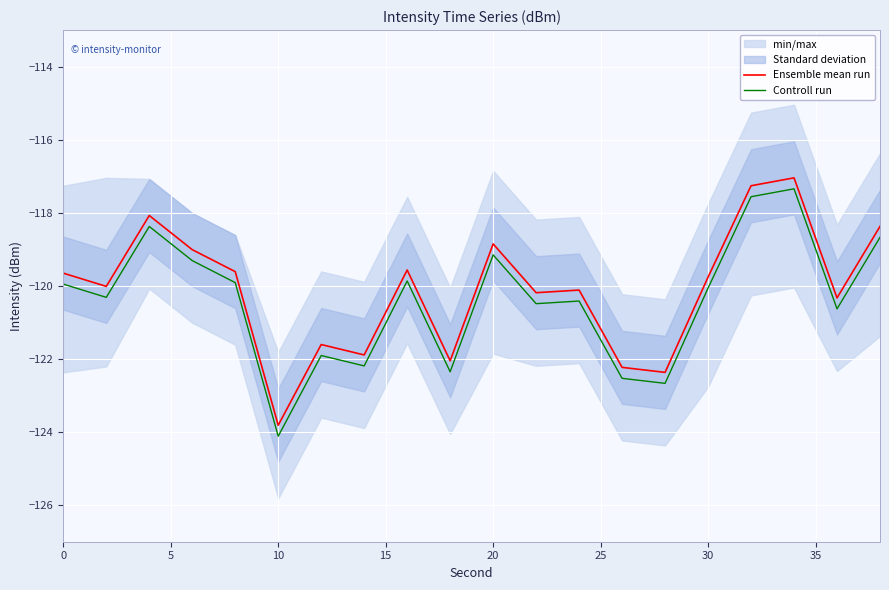

What is the maximum value shown in the chart?

-117.0